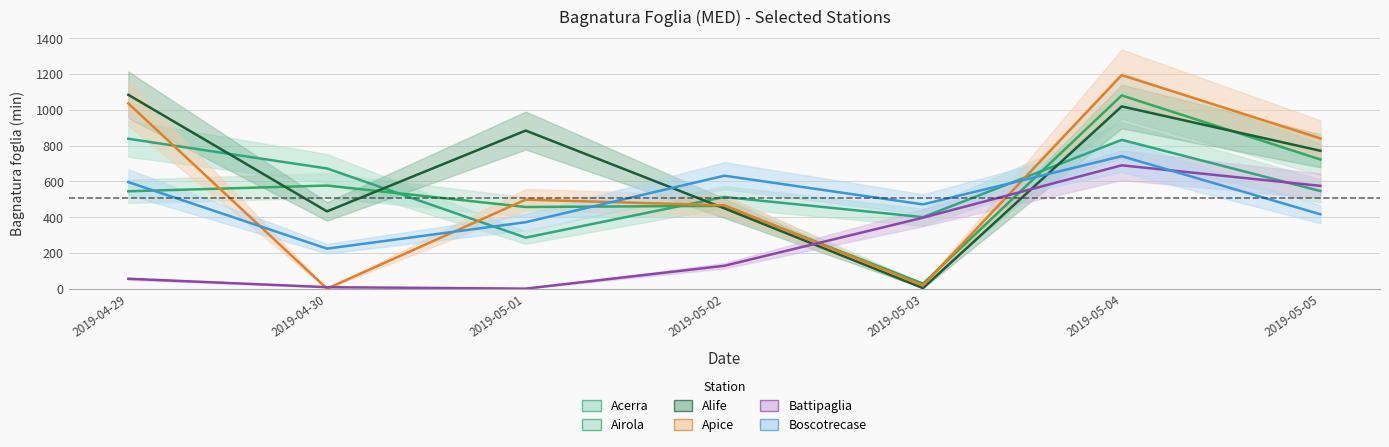

How many intersections are there between Battipaglia and Boscotrecase?

1